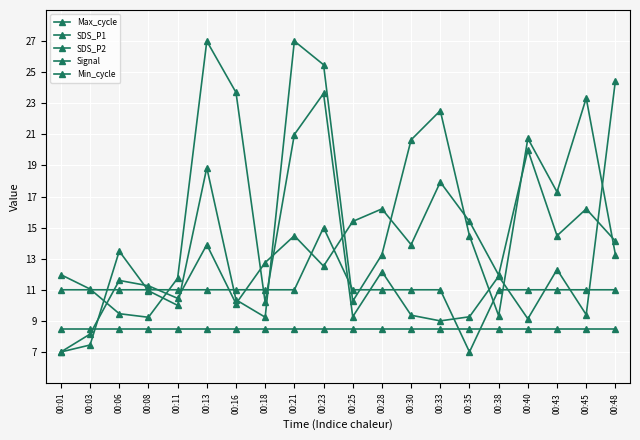

The value of SDS_P1 at 00:06 is 13.5. True or false?

True